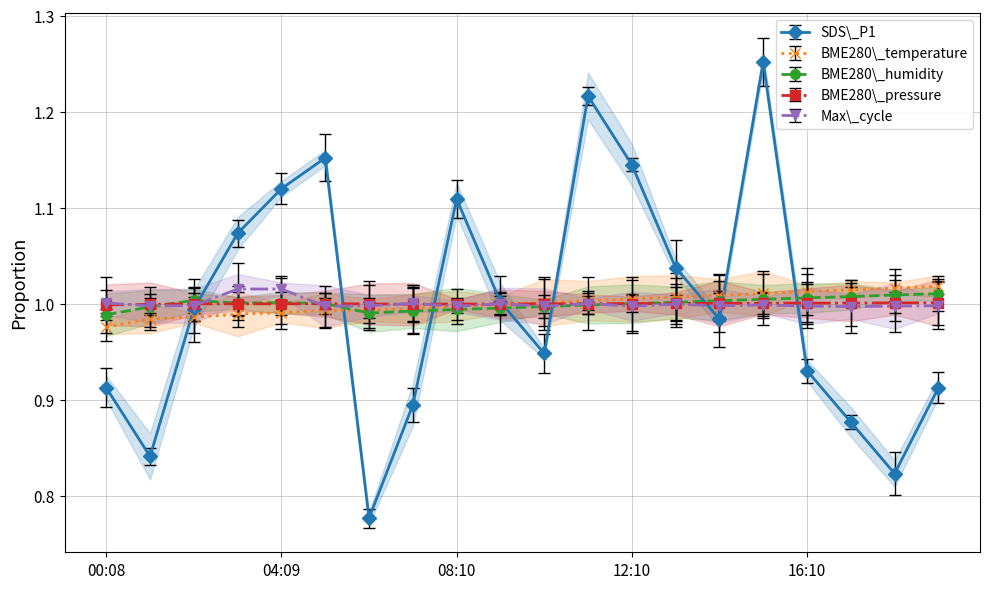

Between 00:08 and 12:10, which is larger?

12:10